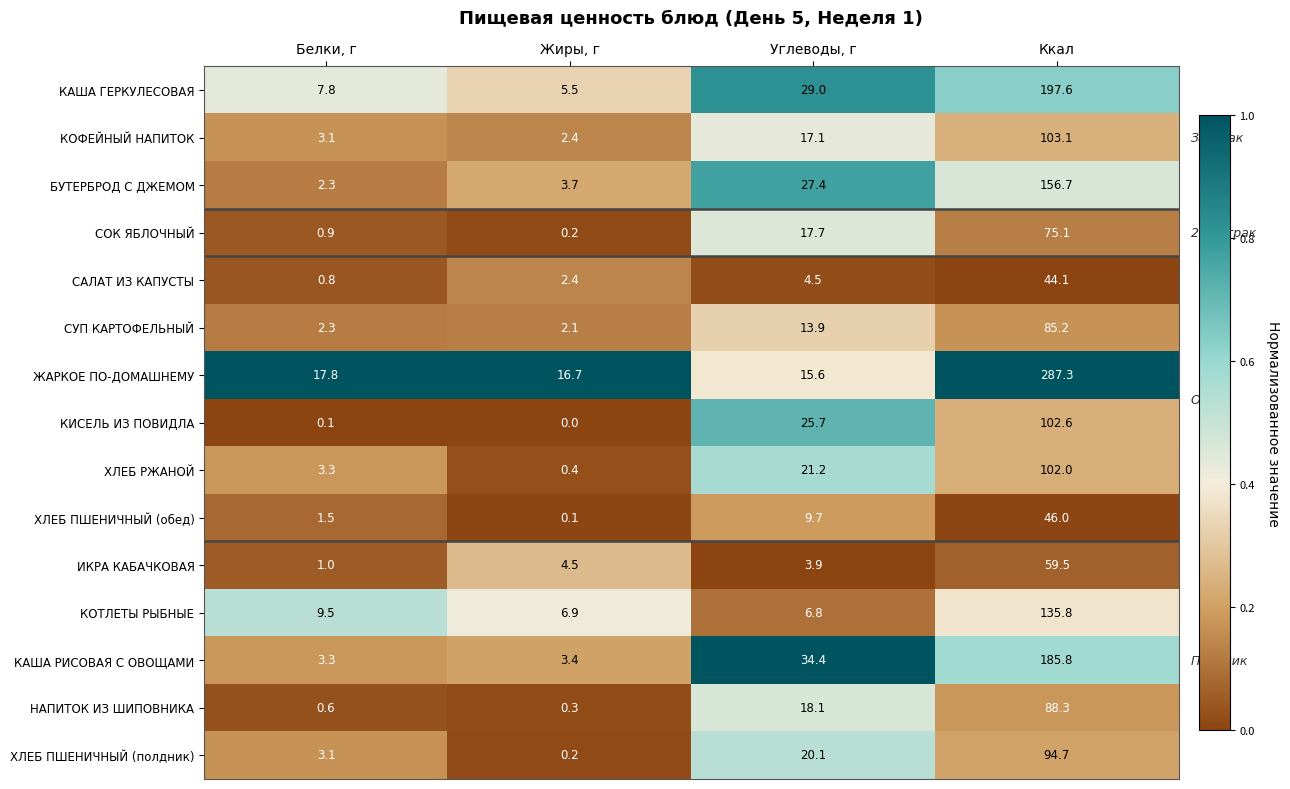

Rank the series by their maximum value, from lowest to highest.

САЛАТ ИЗ КАПУСТЫ, ХЛЕБ ПШЕНИЧНЫЙ (обед), ИКРА КАБАЧКОВАЯ, СОК ЯБЛОЧНЫЙ, СУП КАРТОФЕЛЬНЫЙ, НАПИТОК ИЗ ШИПОВНИКА, ХЛЕБ ПШЕНИЧНЫЙ (полдник), ХЛЕБ РЖАНОЙ, КИСЕЛЬ ИЗ ПОВИДЛА, КОФЕЙНЫЙ НАПИТОК, КОТЛЕТЫ РЫБНЫЕ, БУТЕРБРОД С ДЖЕМОМ, КАША РИСОВАЯ С ОВОЩАМИ, КАША ГЕРКУЛЕСОВАЯ, ЖАРКОЕ ПО-ДОМАШНЕМУ